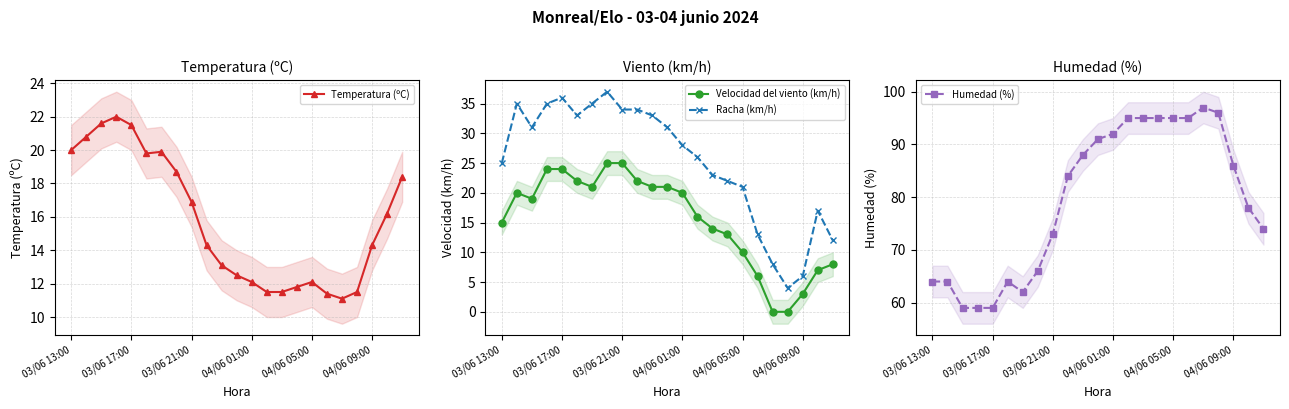

How many data points in Racha (km/h) are less than 28?

11